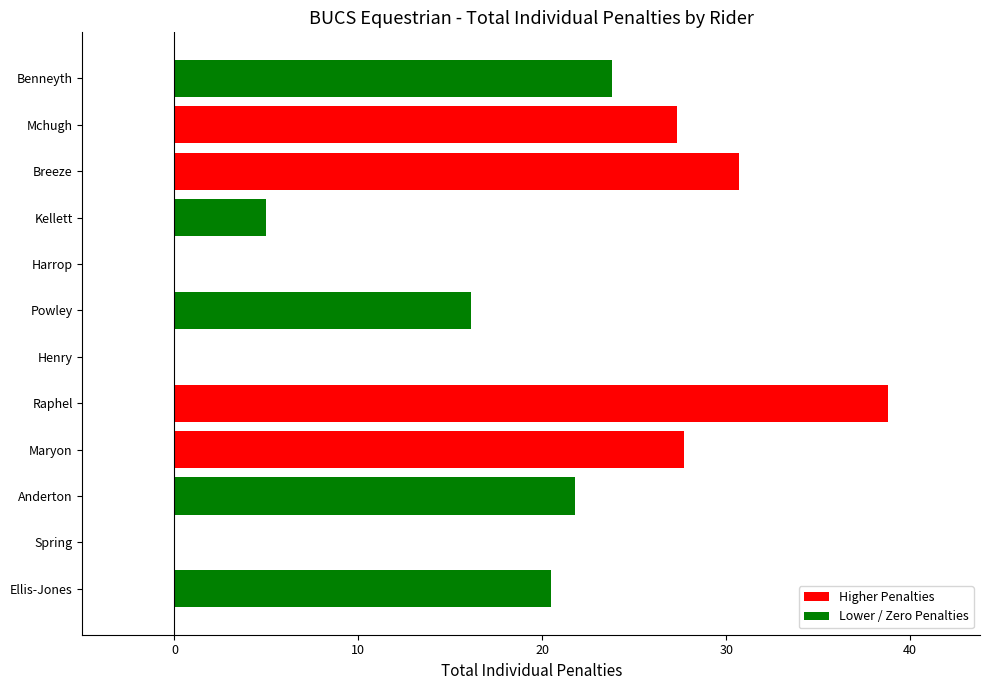

Does the chart contain stacked bars?

No